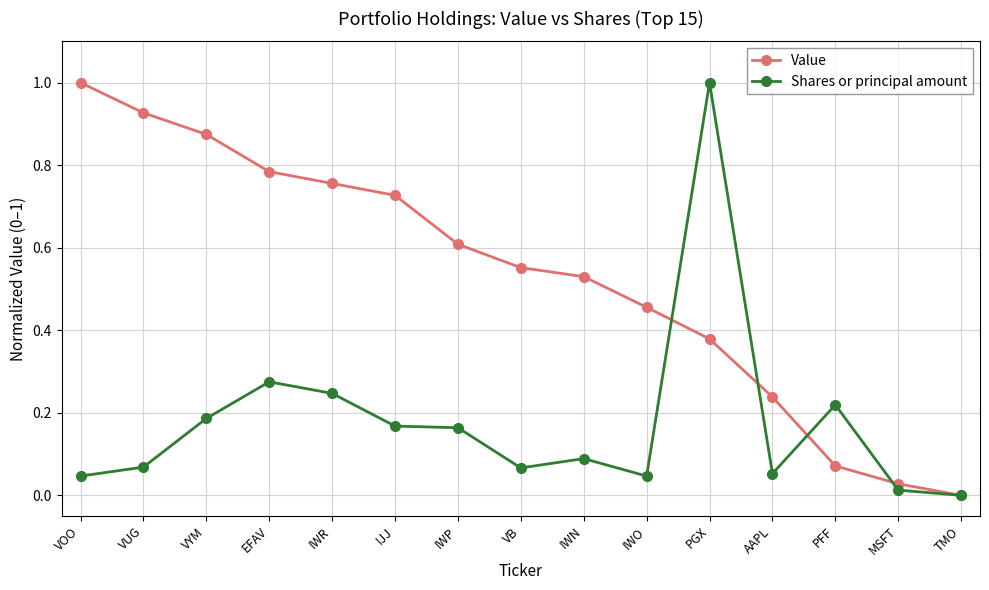

Is this an area chart (filled region under the line)?

No